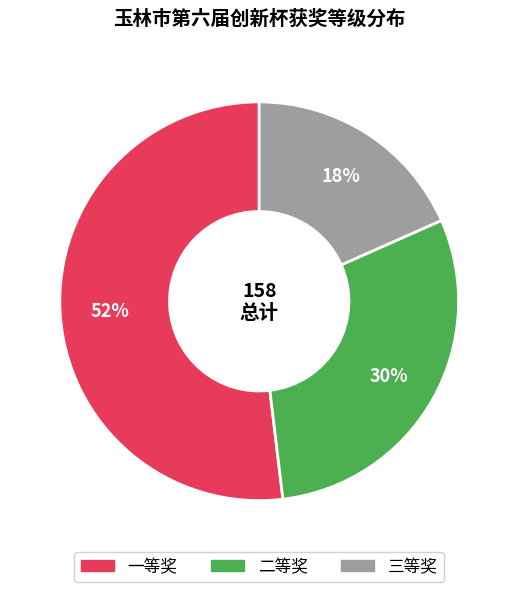

To the nearest percent, what is the difference between the 二等奖 and 一等奖 slice percentages?

22%